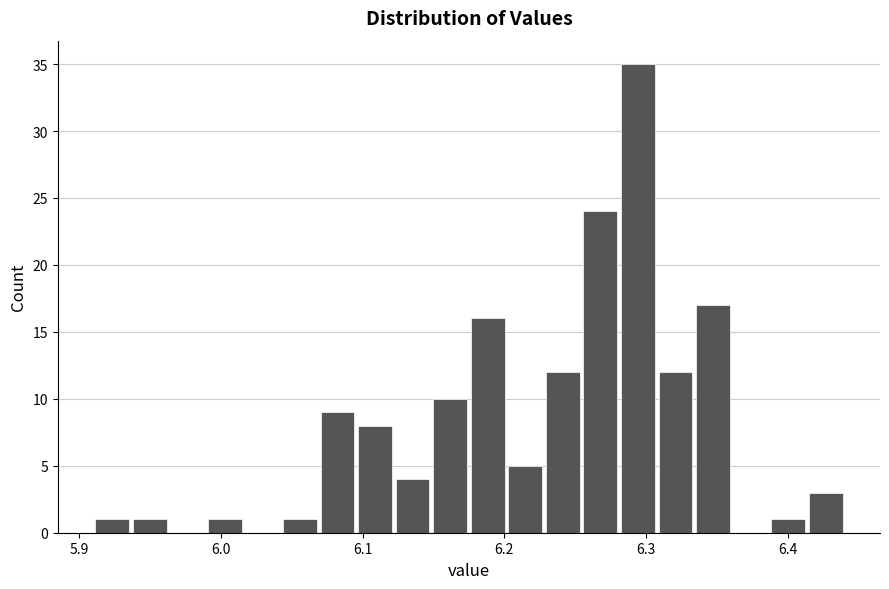

Read against the x-axis, roughly where is the centre of the tallest bar?

6.29